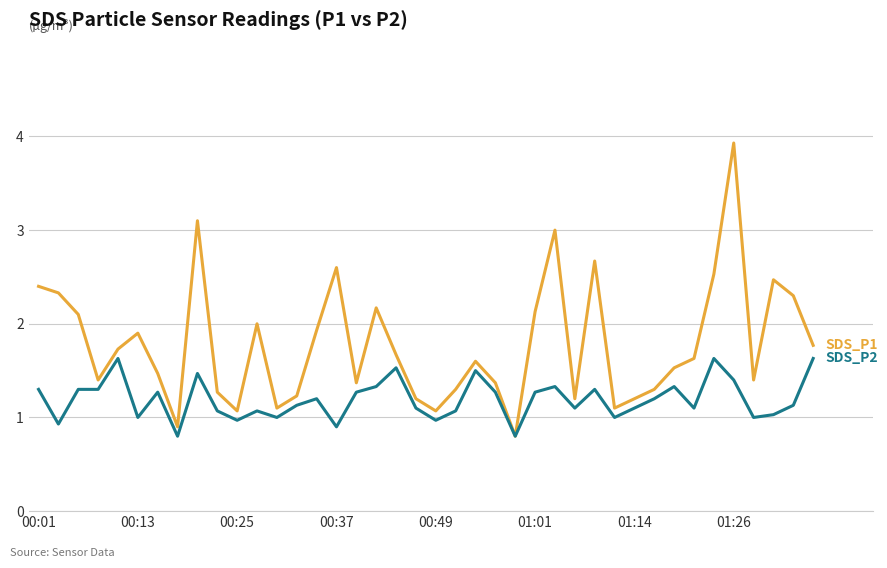

Reading left to right, transcribe all the data shown in this chart.

SDS_P1: 2.4	2.3	2.1	1.4	1.7	1.9	1.5	0.9	3.1	1.3	1.1	2.0	1.1	1.2	1.9	2.6	1.4	2.2	1.7	1.2	1.1	1.3	1.6	1.4	0.8	2.1	3.0	1.2	2.7	1.1	1.2	1.3	1.5	1.6	2.5	3.9	1.4	2.5	2.3	1.8
SDS_P2: 1.3	0.9	1.3	1.3	1.6	1.0	1.3	0.8	1.5	1.1	1.0	1.1	1.0	1.1	1.2	0.9	1.3	1.3	1.5	1.1	1.0	1.1	1.5	1.3	0.8	1.3	1.3	1.1	1.3	1.0	1.1	1.2	1.3	1.1	1.6	1.4	1.0	1.0	1.1	1.6